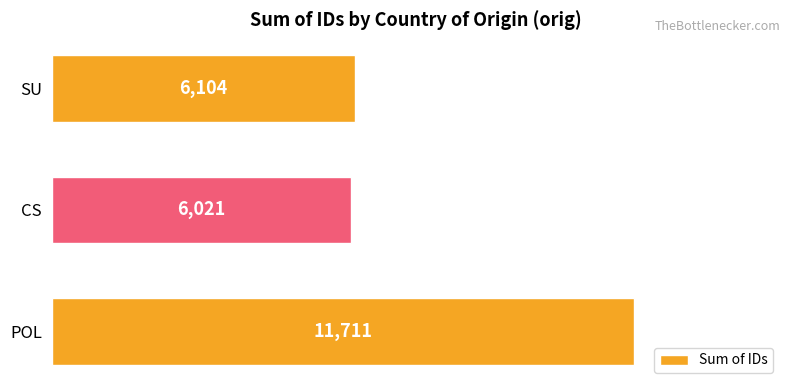

True or false: the data shows 2838 at SU.

False